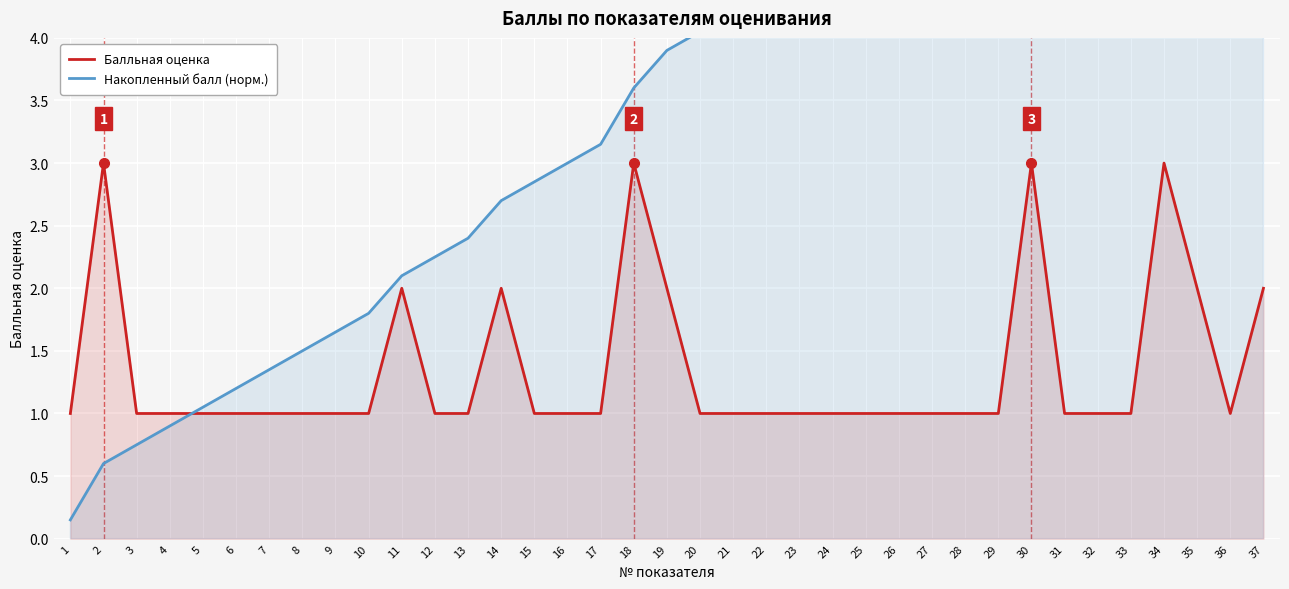

True or false: Балльная оценка has a value of 0.5 at 21.

False